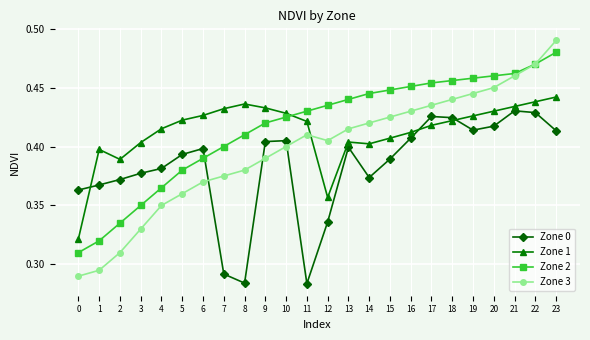

True or false: Zone 2 has more than 2 interior local peaks.

False